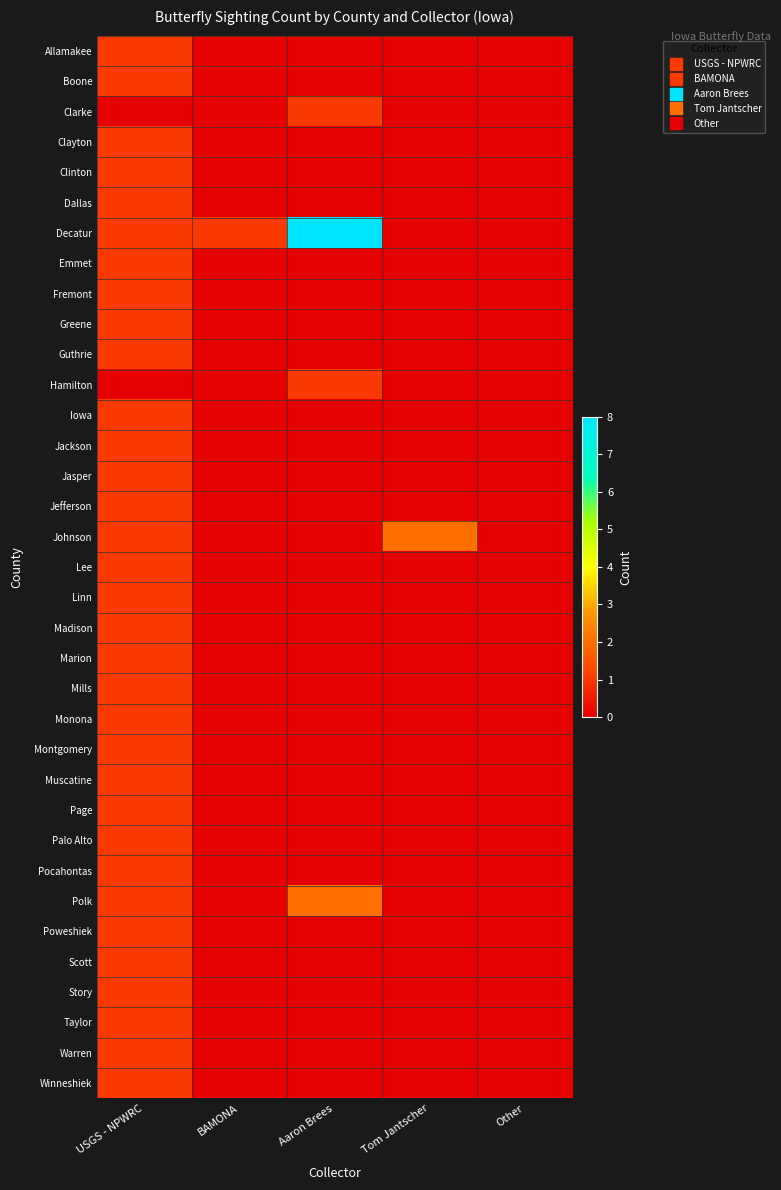

Between Tom Jantscher and Other, which is larger?

Tom Jantscher